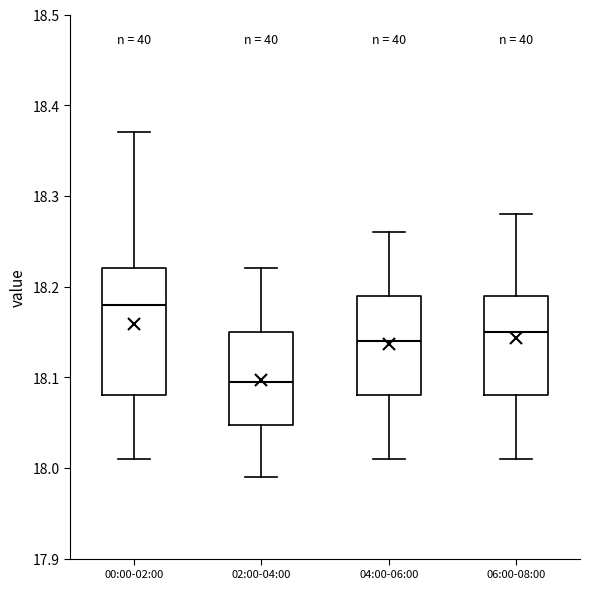

Which box's median line is the highest?

00:00-02:00